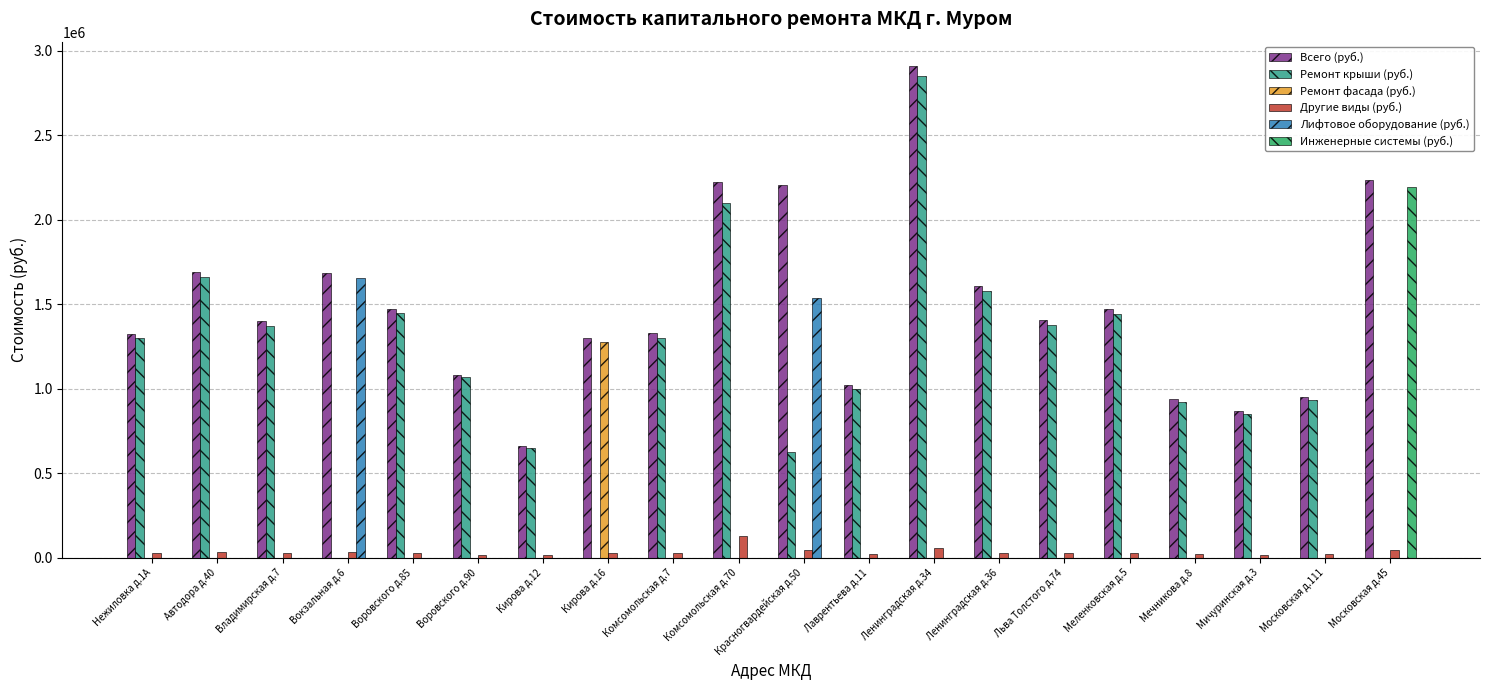

What is the sum of all Ремонт фасада (руб.) values?

1274000.0